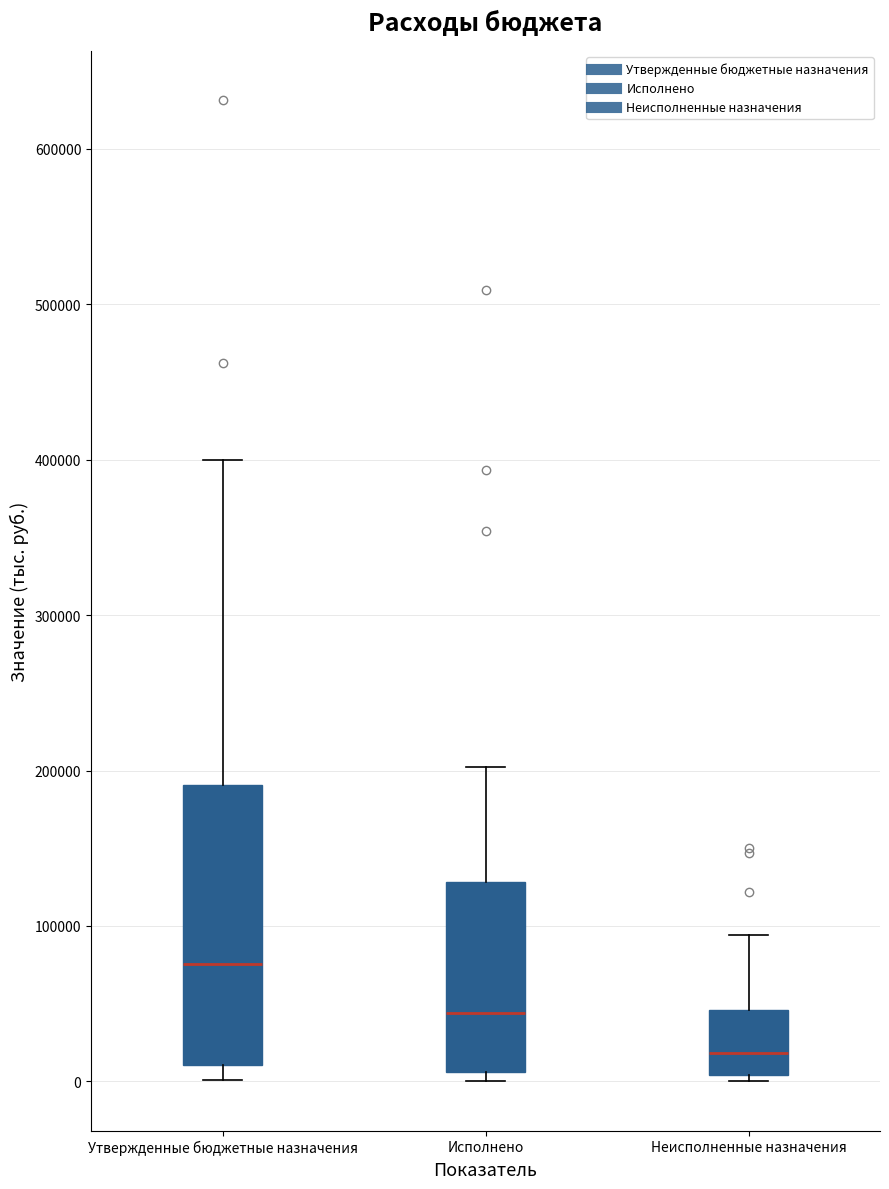

Reading left to right, read every box against the y-axis: the position of its median line, the range the box covers, and the ends of its whiskers. The values are not printed on the chart, so give them approximately, as read against the axis.

Утвержденные бюджетные назначения: median 80000, box 10000 to 190000, whiskers 0 to 400000
Исполнено: median 40000, box 10000 to 130000, whiskers 0 to 200000
Неисполненные назначения: median 20000, box 0 to 50000, whiskers 0 (just below the box's lower edge) to 90000